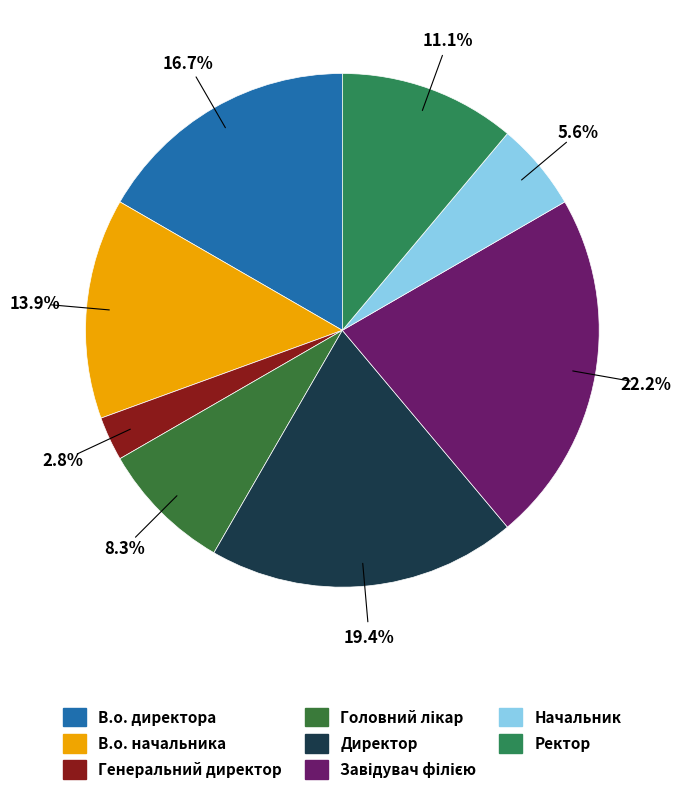

How many slices are in this pie chart?

8